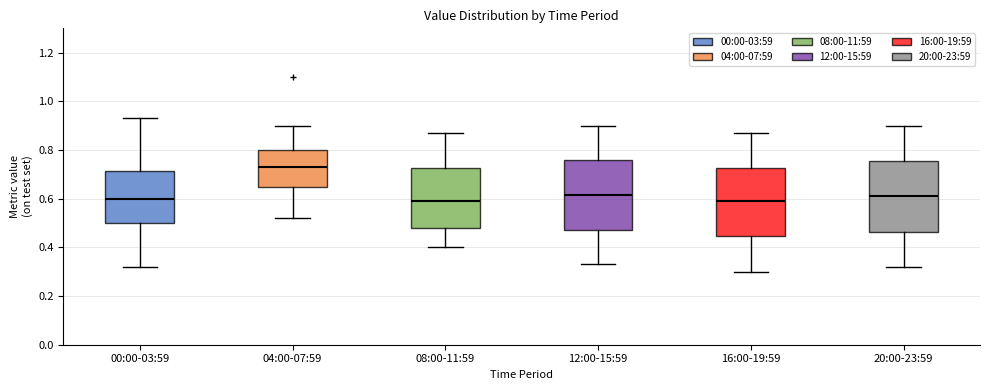

Where does the upper whisker of the box for 08:00-11:59 end on the y-axis? The values are not printed on the chart, so give them approximately, as read against the axis.

0.88